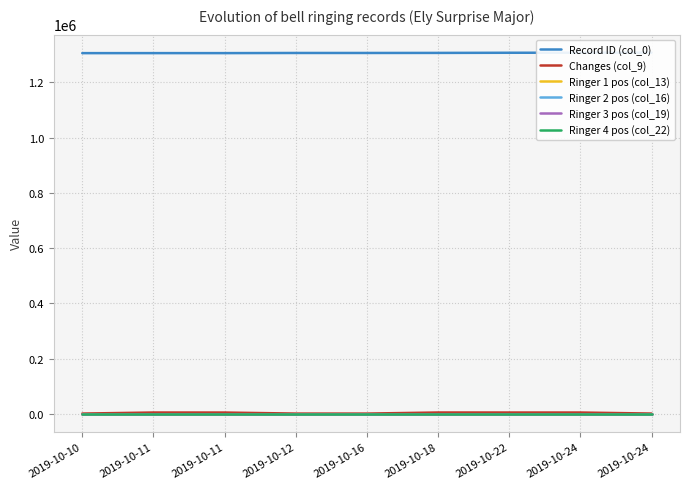

What is the total value across all series at 2019-10-18?

1311661